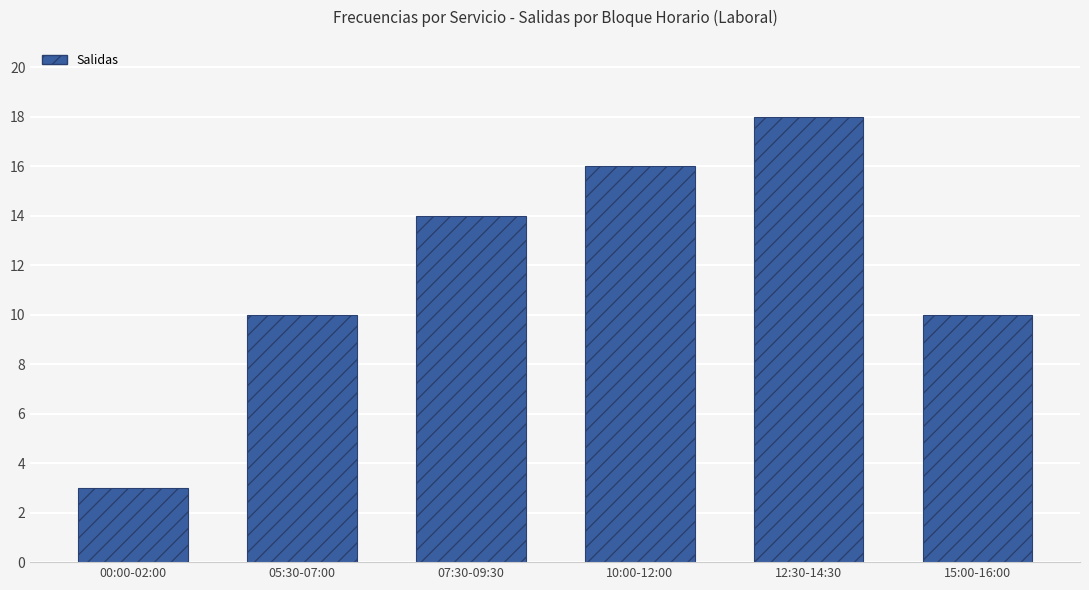

What is the difference between the second highest and minimum values?

13